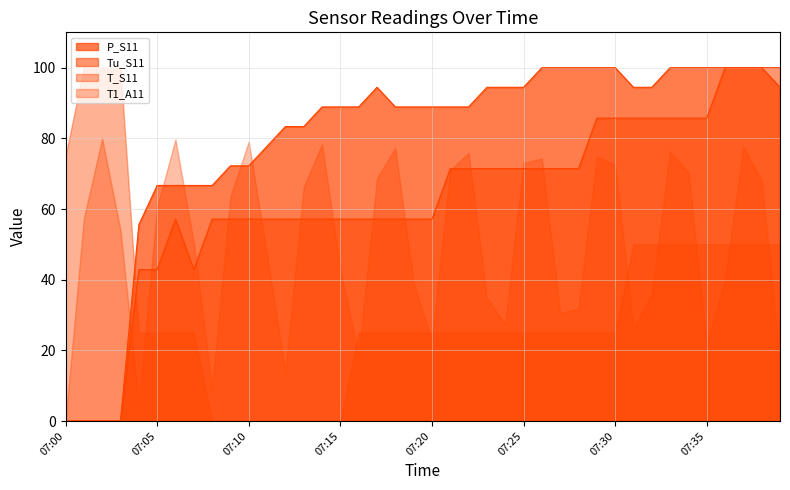

Where do Tu_S11 and P_S11 first cross each other?

07:38 and 07:39